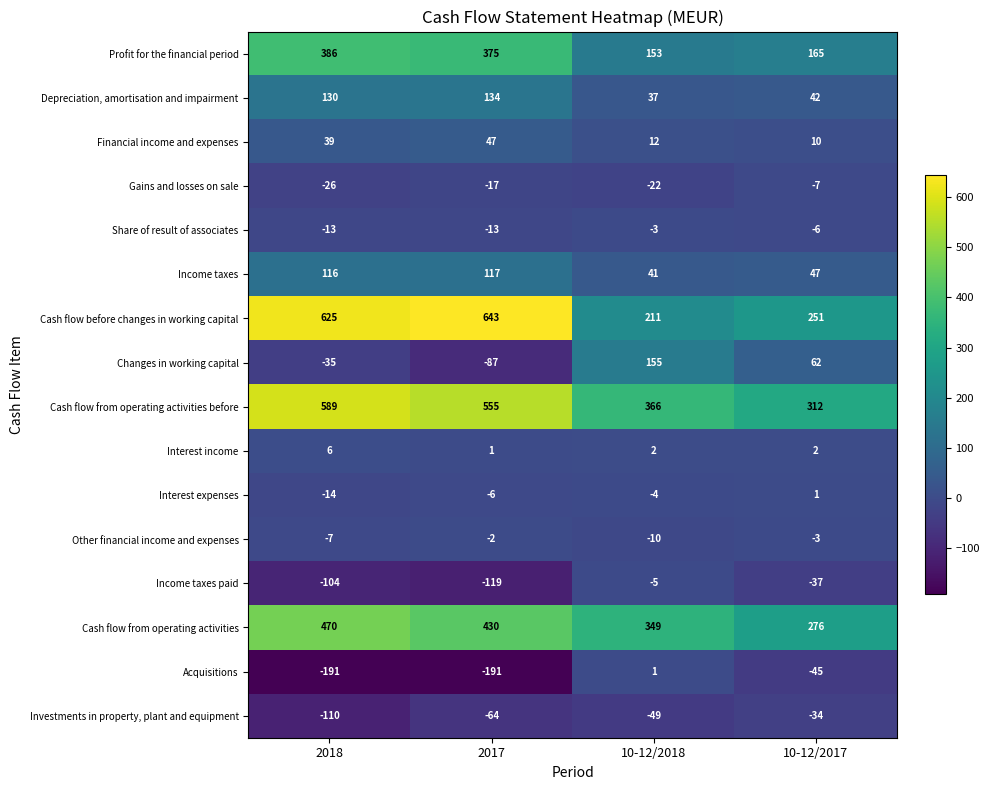

How many data points does each series have?

4